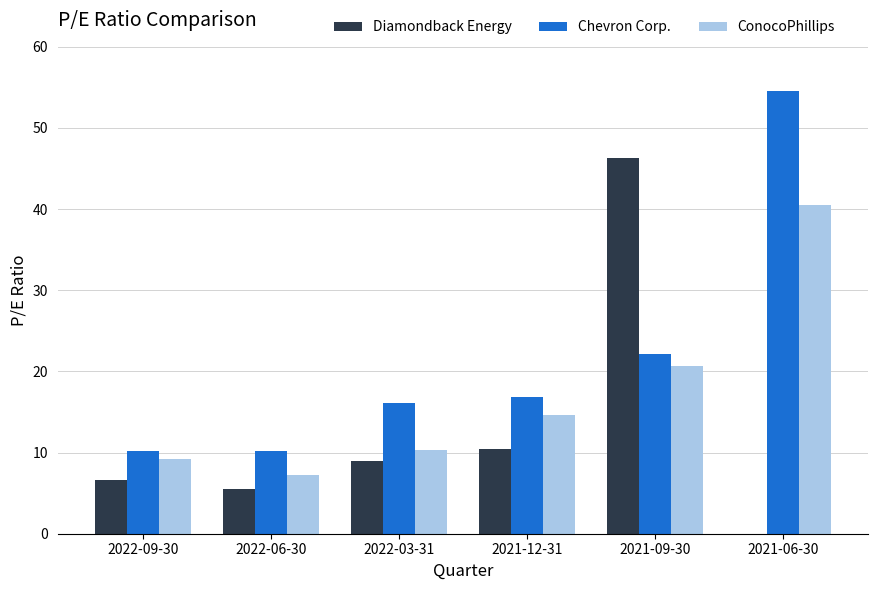

How many data points does each series have?

6